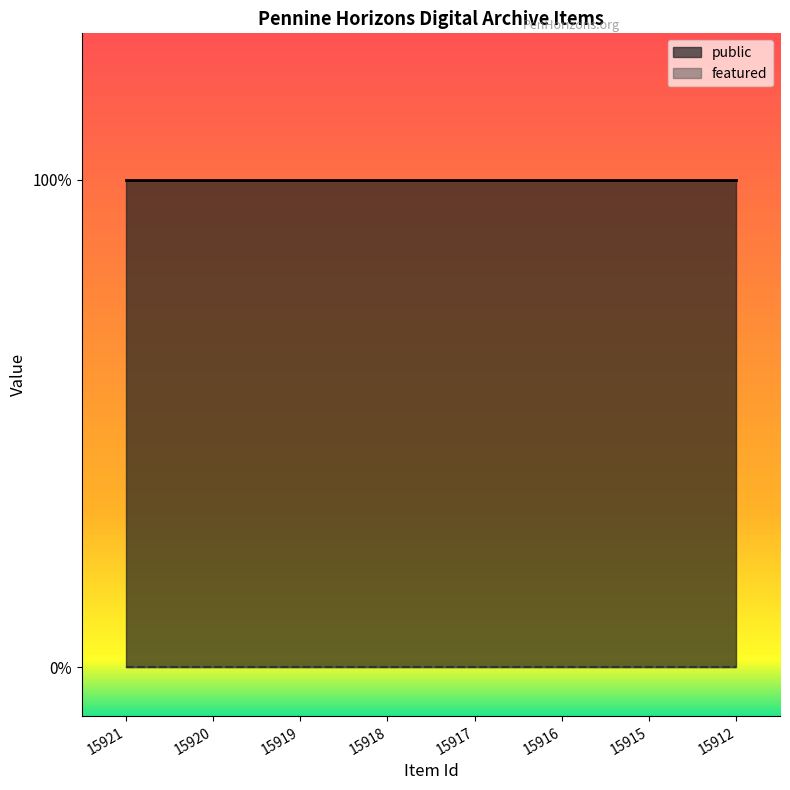

True or false: featured and public intersect in this chart.

False